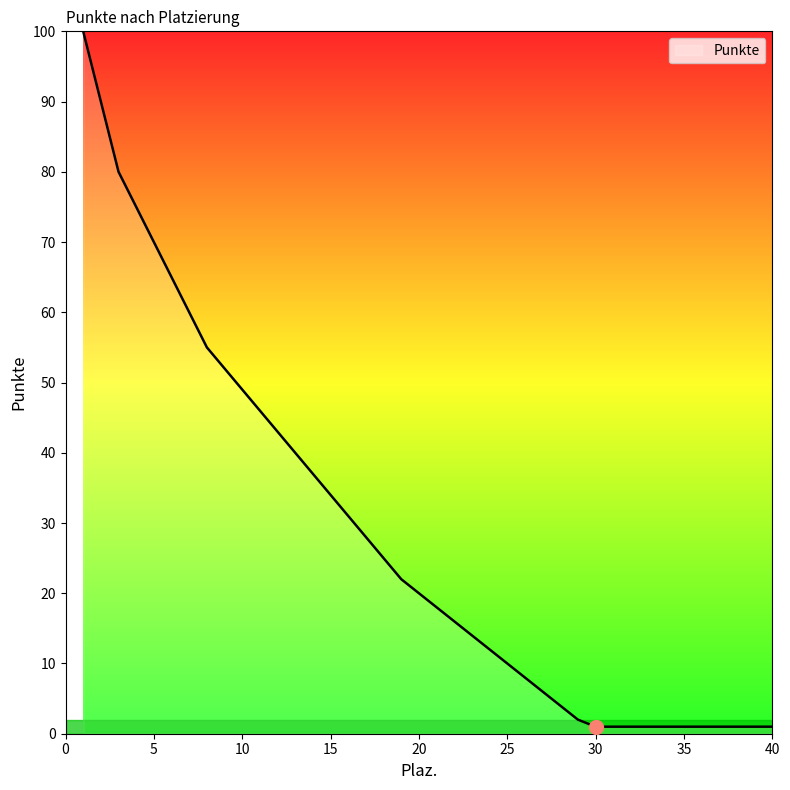

What is the greatest value displayed?

100